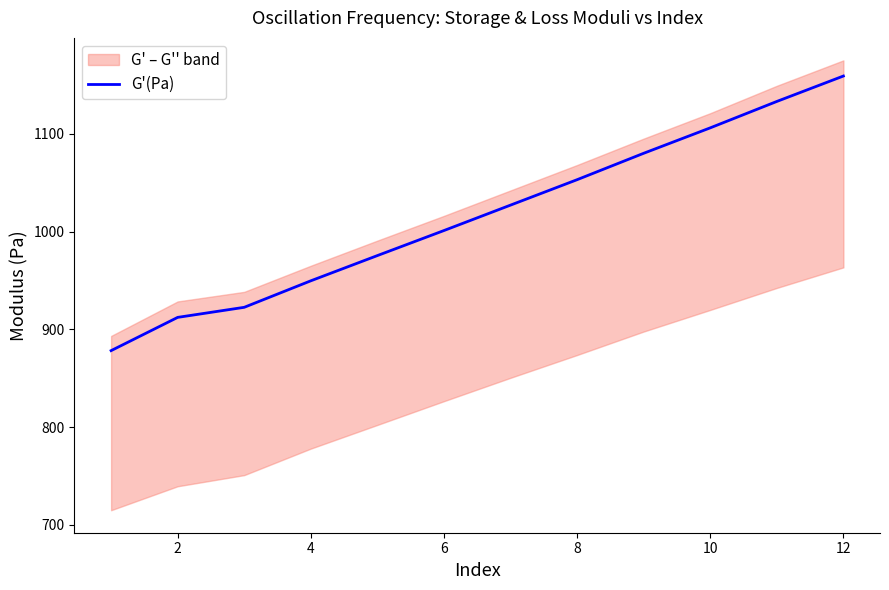

What is the lowest value of the G'(Pa) series?

878.2